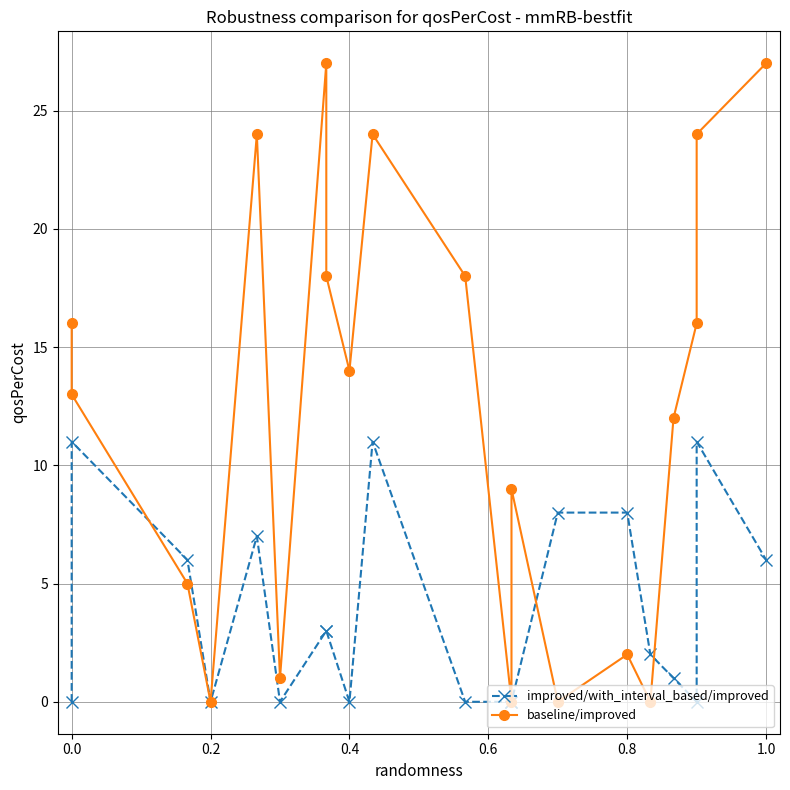

Does the chart have visible grid lines?

Yes